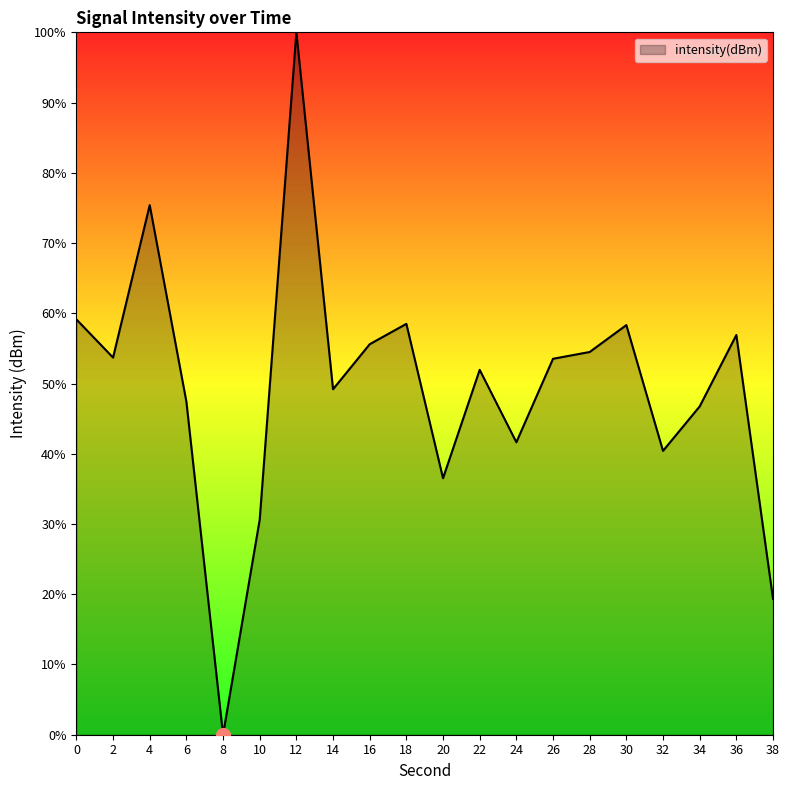

At which category does the data reach its first local peak?

4